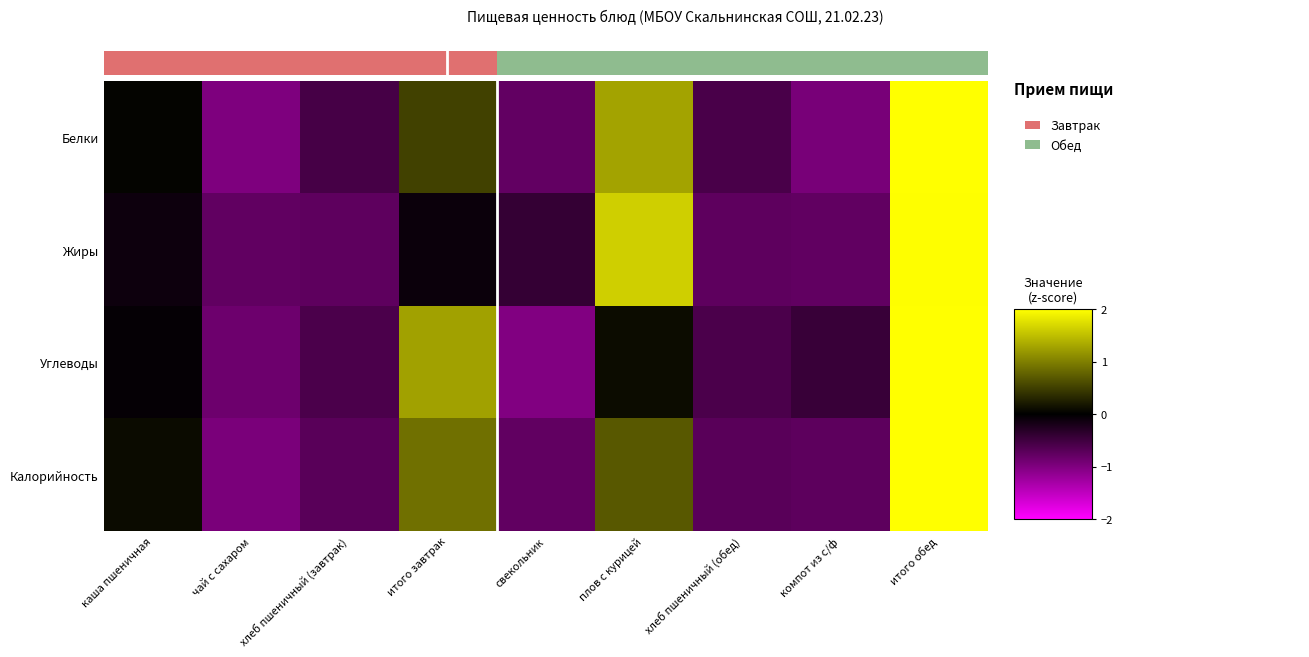

What is the greatest value displayed?

2.2